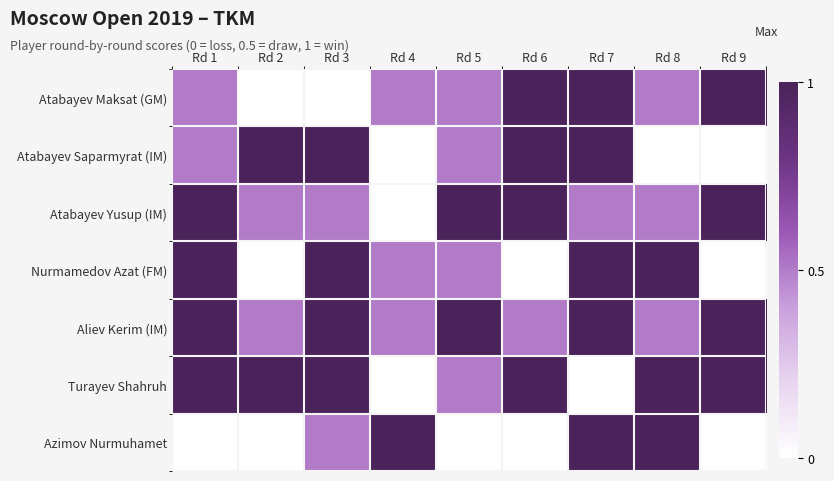

Rank the series by their maximum value, from highest to lowest.

Atabayev Maksat (GM), Atabayev Saparmyrat (IM), Atabayev Yusup (IM), Nurmamedov Azat (FM), Aliev Kerim (IM), Turayev Shahruh, Azimov Nurmuhamet